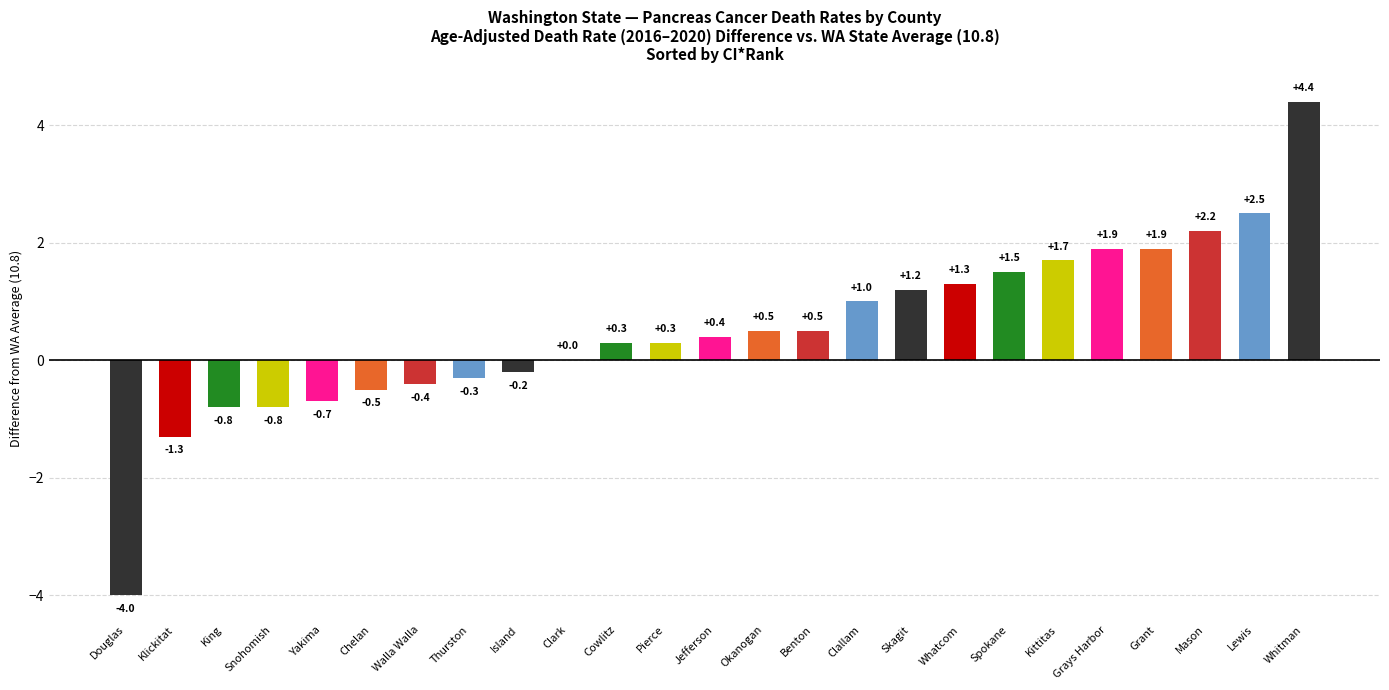

Rank the categories by value from lowest to highest.

Douglas, Klickitat, King, Snohomish, Yakima, Chelan, Walla Walla, Thurston, Island, Clark, Cowlitz, Pierce, Jefferson, Okanogan, Benton, Clallam, Skagit, Whatcom, Spokane, Kittitas, Grays Harbor, Grant, Mason, Lewis, Whitman